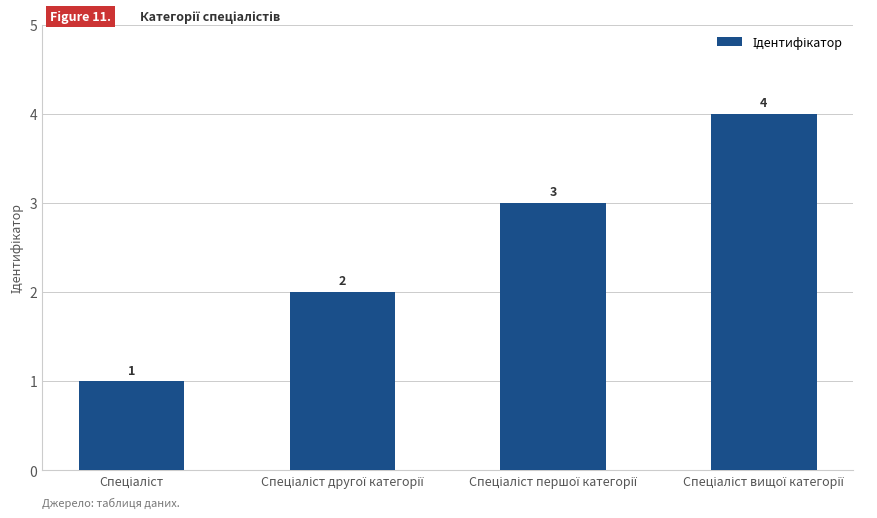

What is the sum of all values?

10